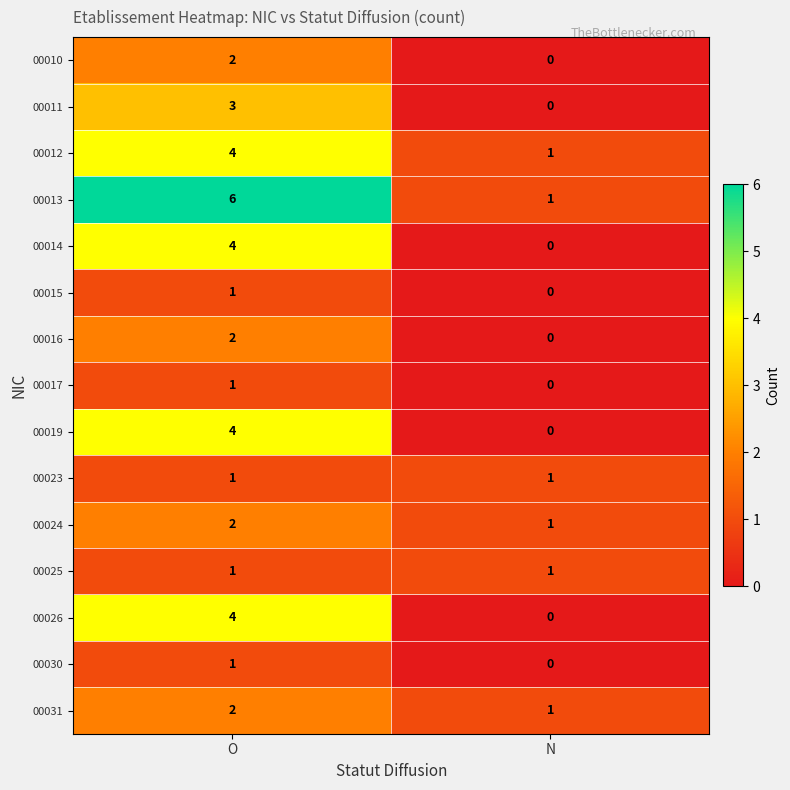

What is the difference between the 00026 values at N and O?

4